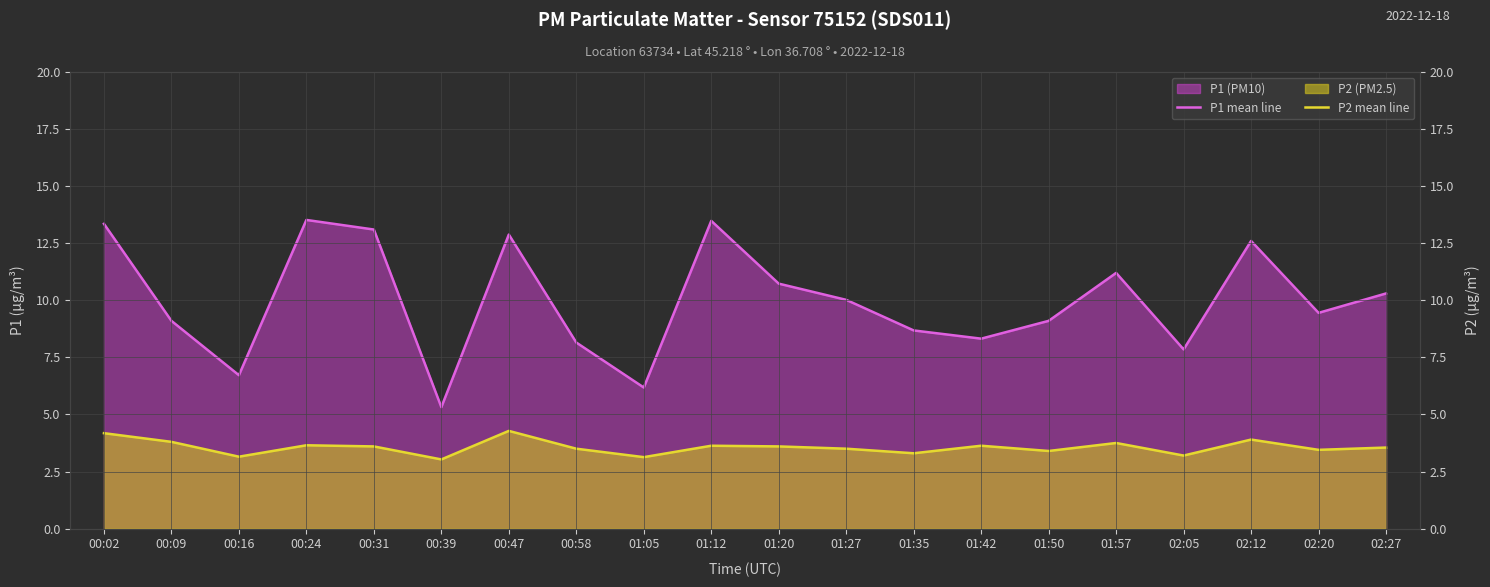

Count the number of categories in the chart.

20